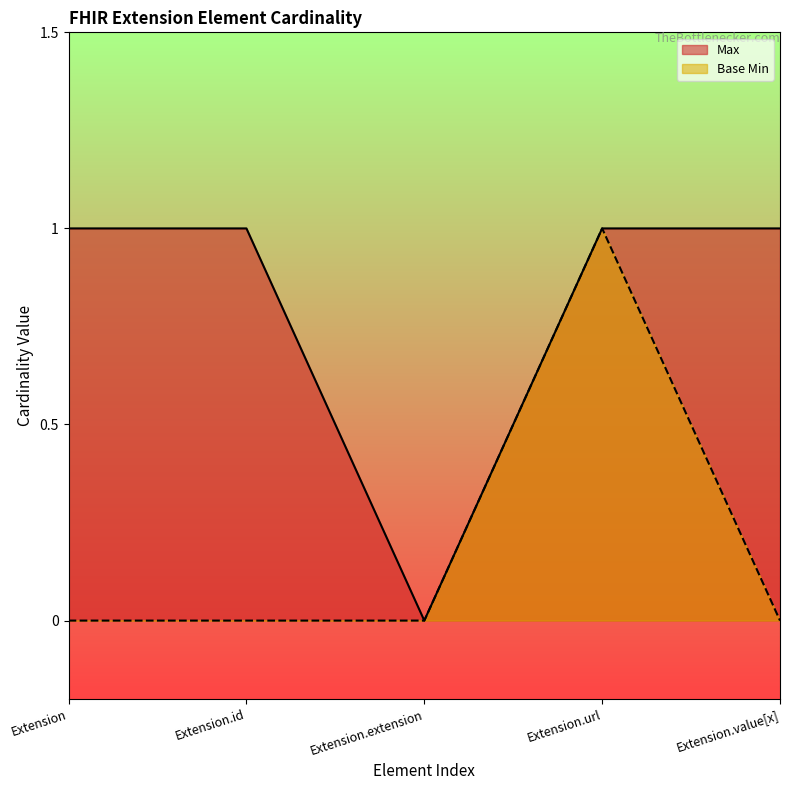

How many values in the Base Min series exceed 0?

1